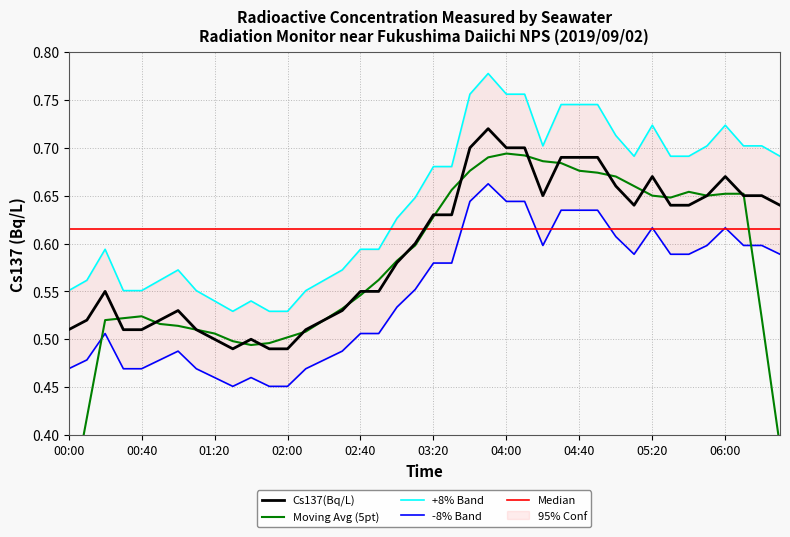

List the series in order of their overall mean, lowest first.

-8% Band, Moving Avg (5pt), Cs137(Bq/L), Median, +8% Band